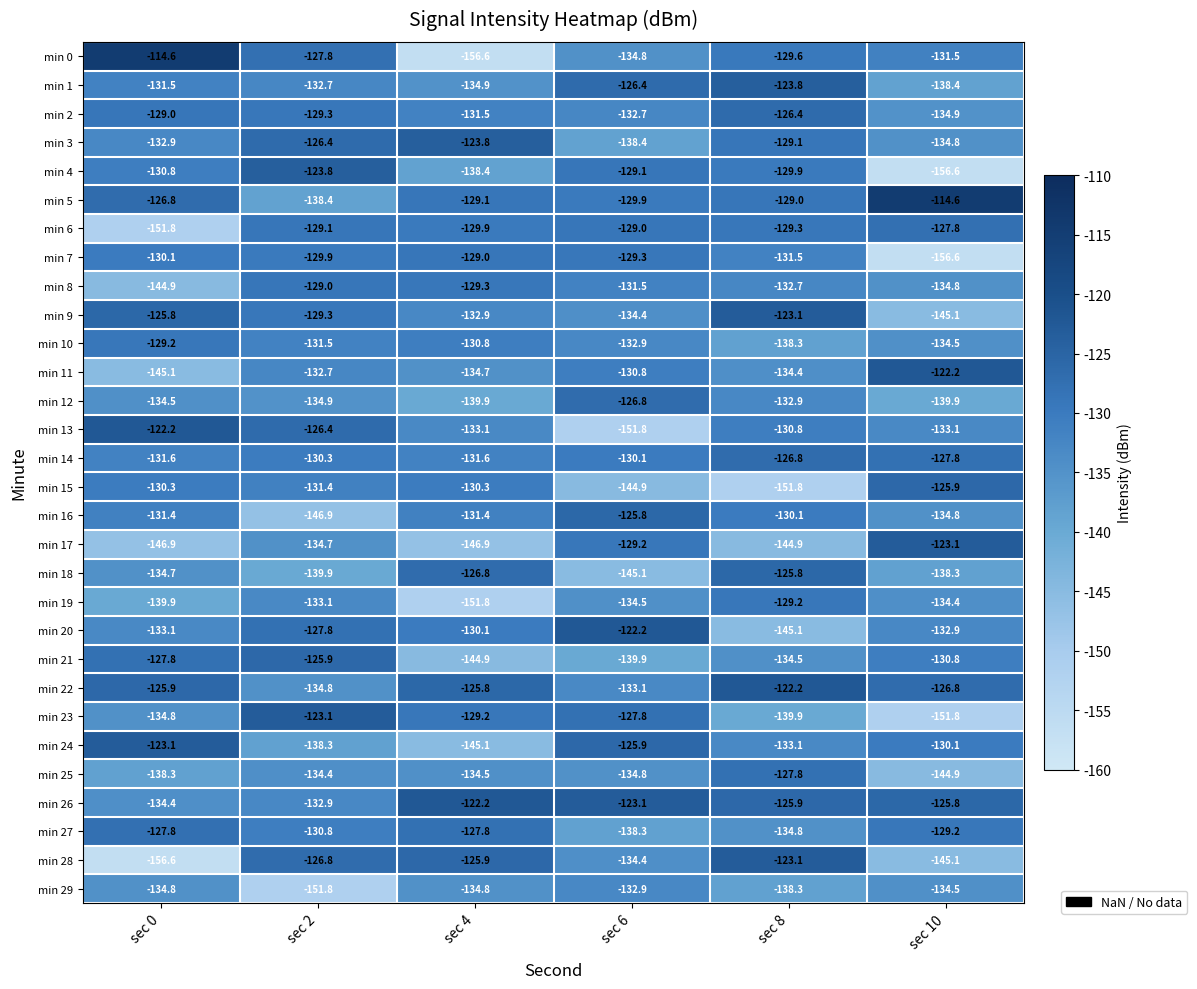

What is the total value across all series at sec 0?

-4000.6